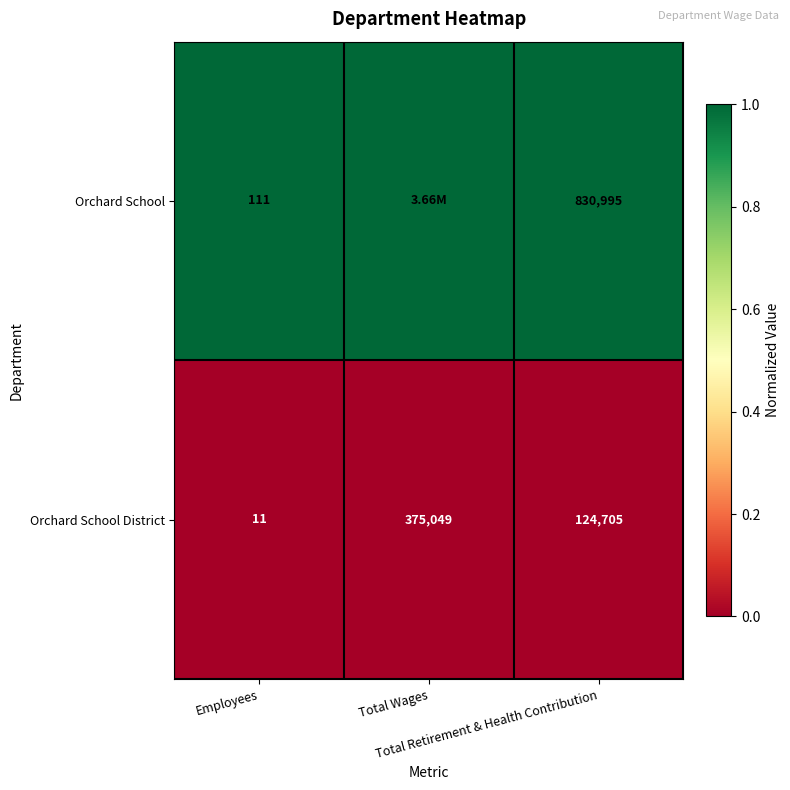

What is the total value across all series at Employees?

122